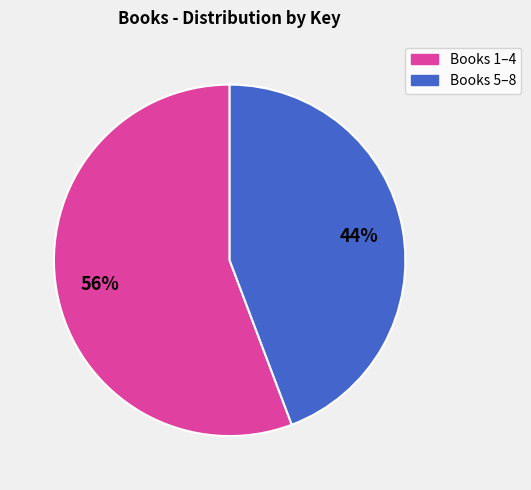

Is there a majority slice in this chart?

Yes